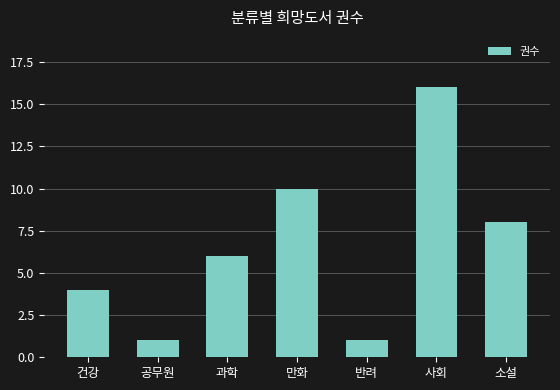

Which has a higher value, 반려 or 과학?

과학